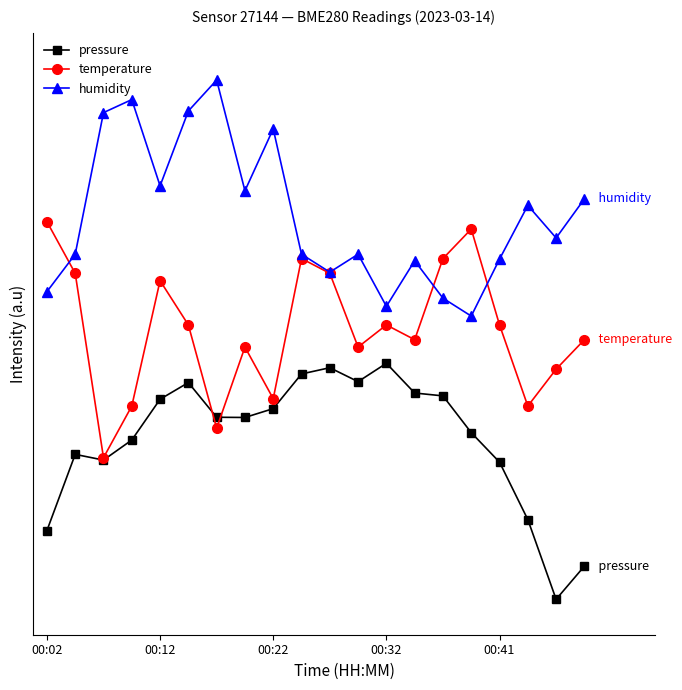

What is the difference between the maximum and second lowest values in the temperature series?

0.9